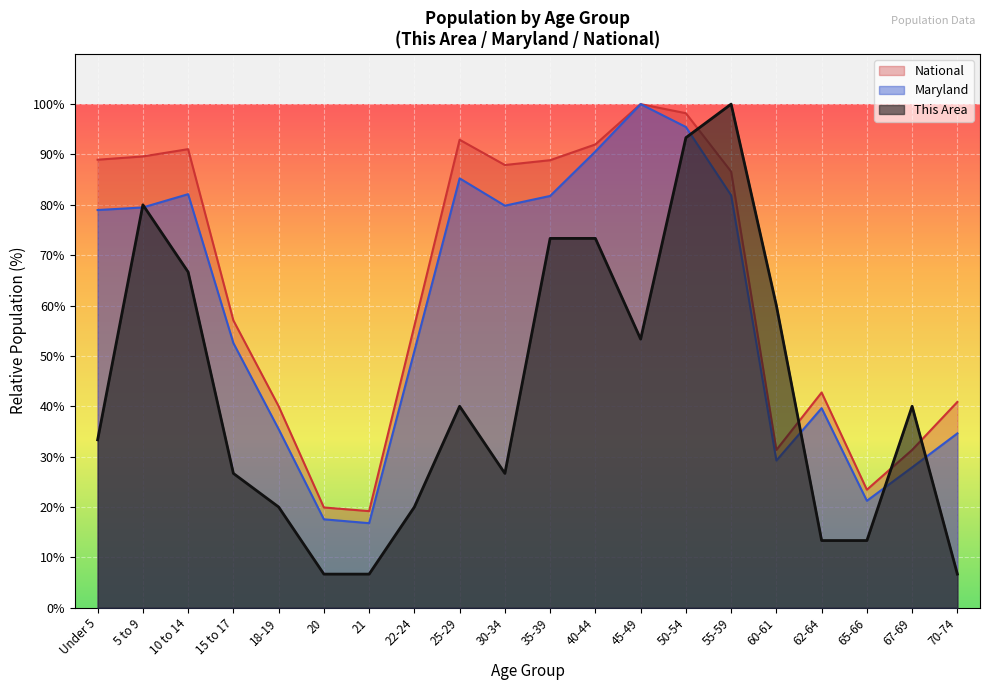

Reading left to right, transcribe all the data shown in this chart.

This Area: Under 5=33.3	5 to 9=80.0	10 to 14=66.7	15 to 17=26.7	18-19=20.0	20=6.7	21=6.7	22-24=20.0	25-29=40.0	30-34=26.7	35-39=73.3	40-44=73.3	45-49=53.3	50-54=93.3	55-59=100.0	60-61=60.0	62-64=13.3	65-66=13.3	67-69=40.0	70-74=6.7
Maryland: Under 5=79.0	5 to 9=79.5	10 to 14=82.1	15 to 17=52.6	18-19=35.5	20=17.6	21=16.8	22-24=51.0	25-29=85.3	30-34=79.8	35-39=81.8	40-44=90.6	45-49=100.0	50-54=95.5	55-59=81.9	60-61=29.2	62-64=39.6	65-66=21.2	67-69=27.9	70-74=34.6
National: Under 5=89.0	5 to 9=89.6	10 to 14=91.1	15 to 17=57.0	18-19=40.0	20=19.9	21=19.2	22-24=56.0	25-29=92.9	30-34=87.9	35-39=88.9	40-44=92.0	45-49=100.0	50-54=98.2	55-59=86.6	60-61=31.3	62-64=42.7	65-66=23.4	67-69=31.3	70-74=40.9